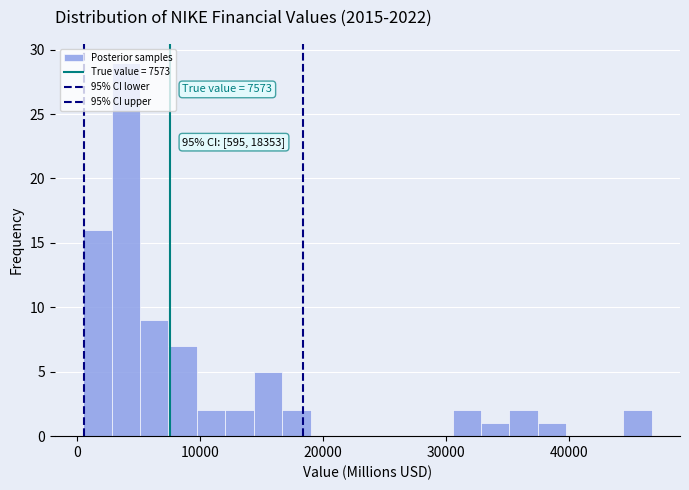

Around what value on the x-axis is the tallest bar? Give the approximate position of its centre, as read against the axis.

4000